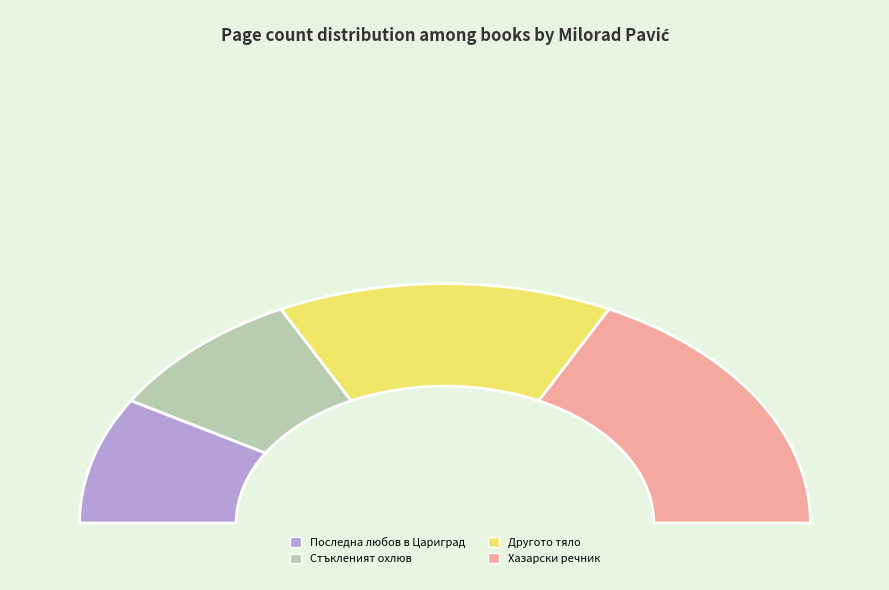

How many segments does this pie chart have?

4